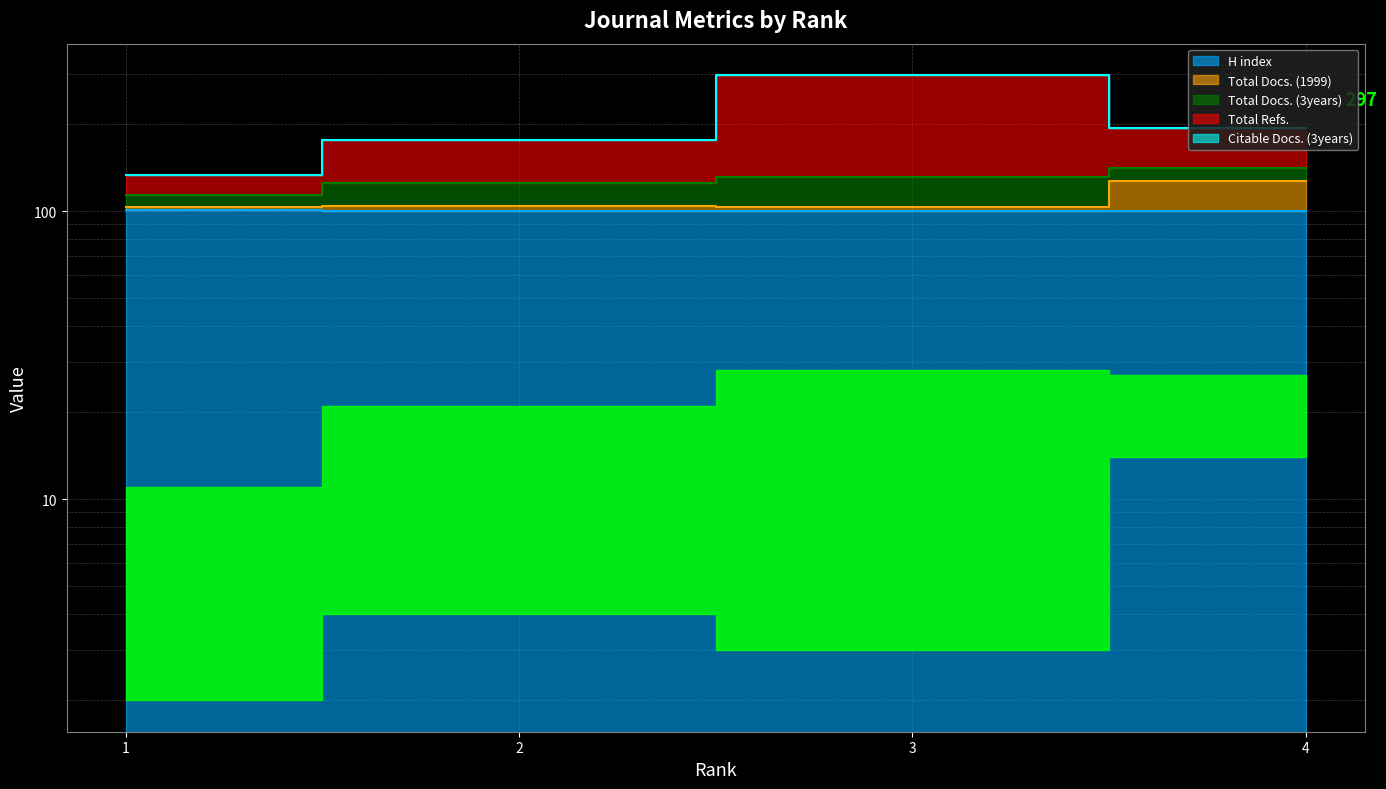

True or false: H index and Total Docs. (1999) intersect in this chart.

False